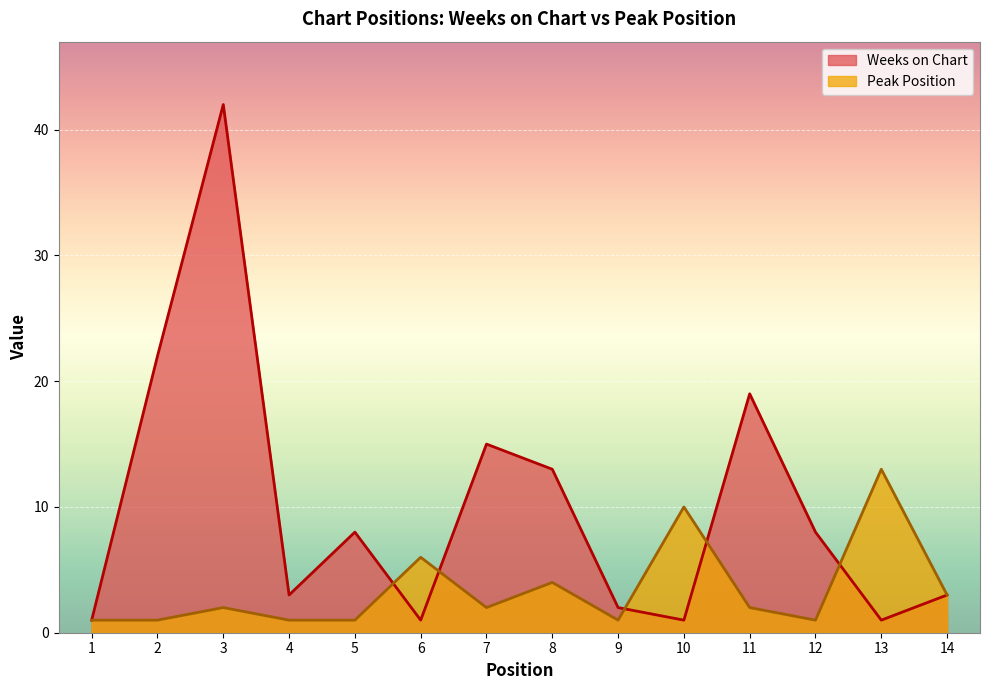

In Weeks on Chart, how many points are higher than both neighbors (excluding endpoints)?

4